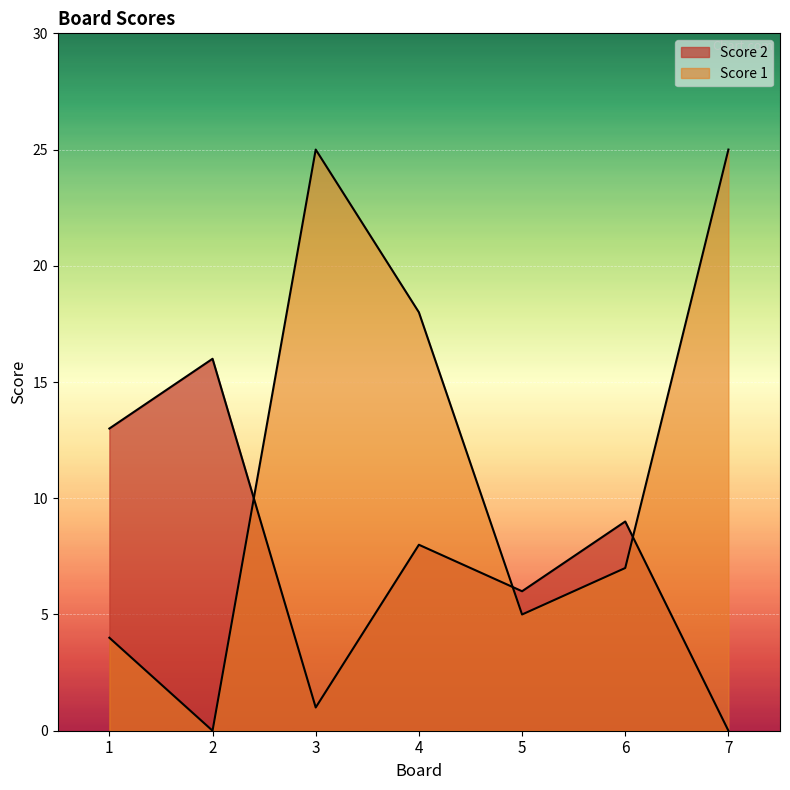

What is the sum of the Score 2 values at 2 and 1?

29